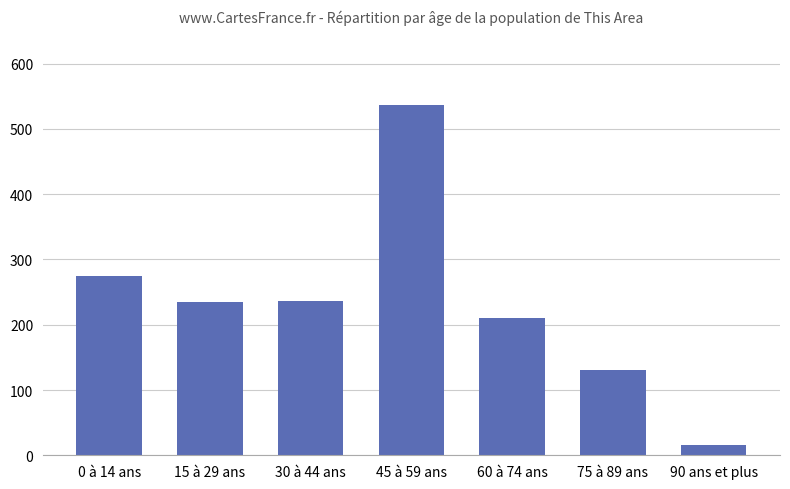

How many categories are shown in the chart?

7